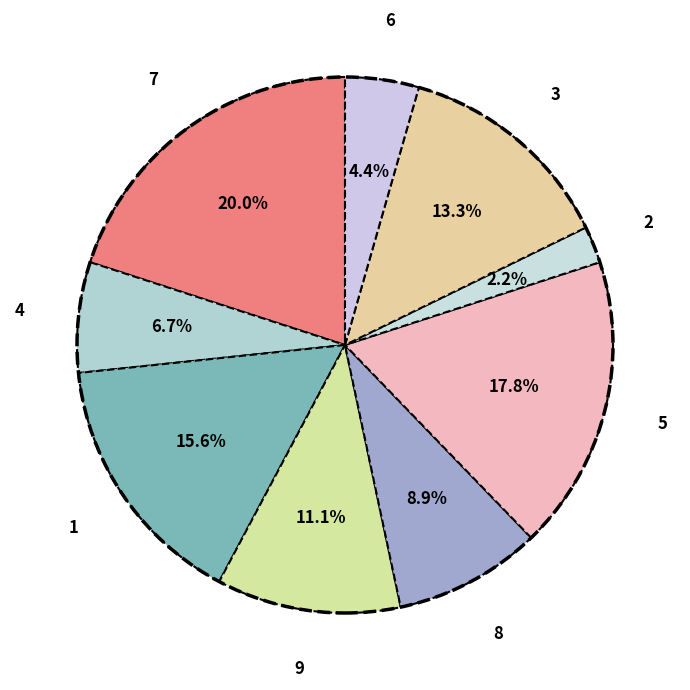

To the nearest percent, what portion does 7 represent?

20%